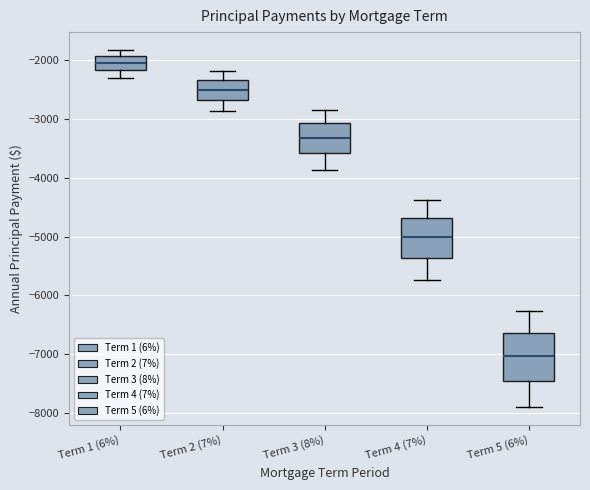

Reading left to right, transcribe this box plot: for each box, give where its median line is, the range the box spans, and where its two whiskers end, as read against the y-axis. The values are not printed on the chart, so give them approximately, as read against the axis.

Term 1 (6%): median -2000, box -2200 to -1900, whiskers -2300 to -1800
Term 2 (7%): median -2500, box -2700 to -2300, whiskers -2900 to -2200
Term 3 (8%): median -3300, box -3600 to -3100, whiskers -3900 to -2800
Term 4 (7%): median -5000, box -5400 to -4700, whiskers -5700 to -4400
Term 5 (6%): median -7000, box -7500 to -6600, whiskers -7900 to -6300